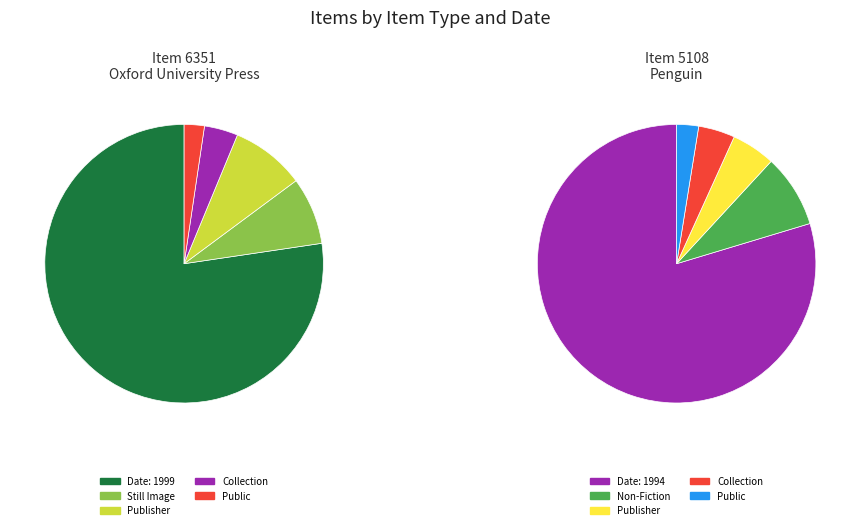

Which has a higher value, 6351 or 5108?

6351